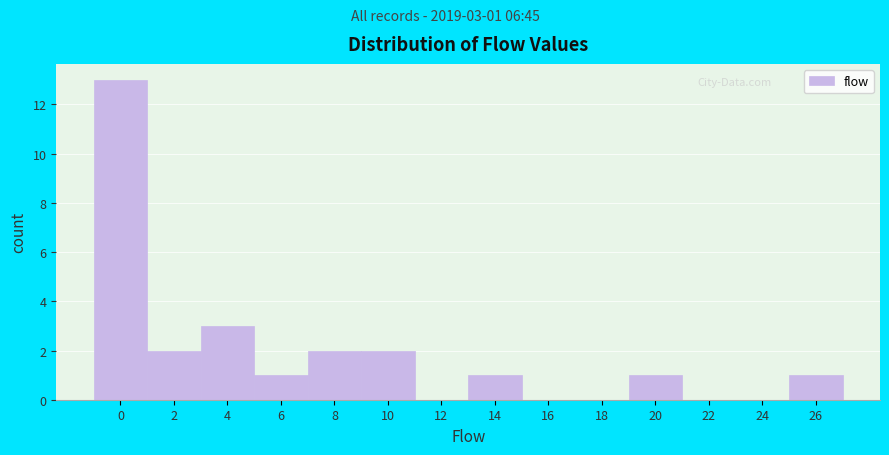

Reading left to right, list all the values displayed in this chart.

0=13	2=2	4=3	6=1	8=2	10=2	12=0	14=1	16=0	18=0	20=1	22=0	24=0	26=1